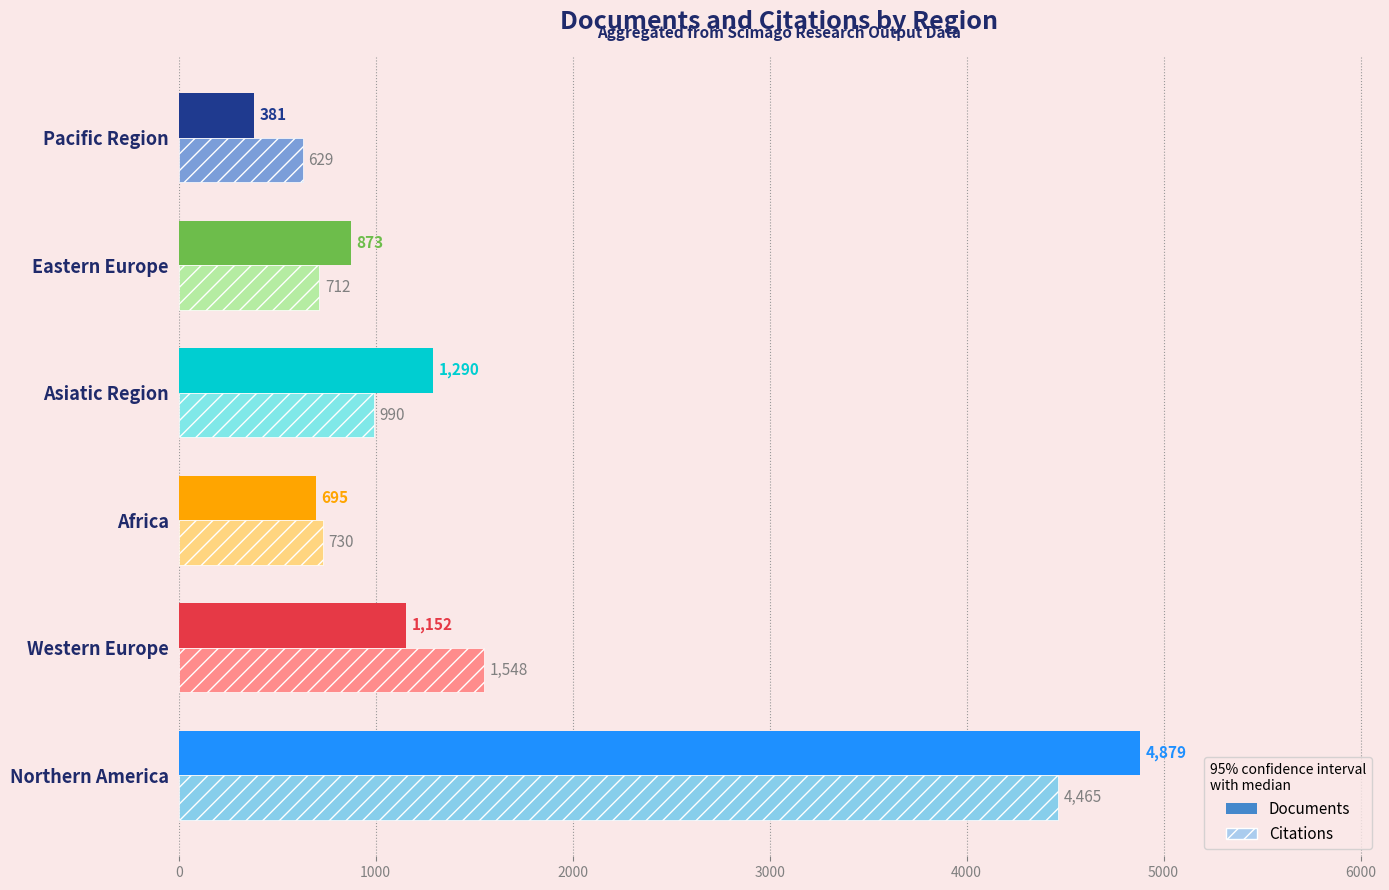

Which series has the largest total across all categories?

Documents